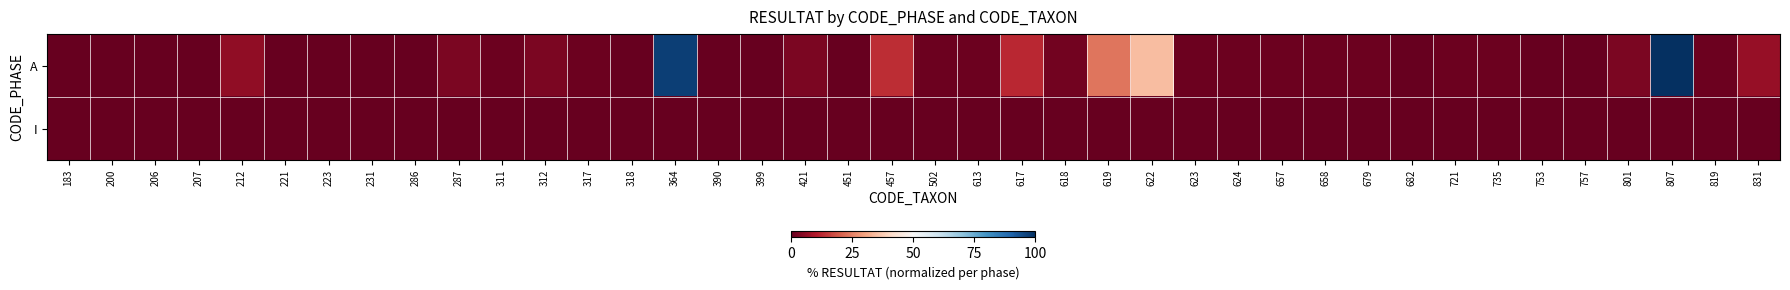

Reading left to right, extract all data points from this chart.

A: 183=0.0	200=0.0	206=0.0	207=0.0	212=5.6	221=0.0	223=0.0	231=0.0	286=0.0	287=2.8	311=0.9	312=2.8	317=0.9	318=0.0	364=97.2	390=0.0	399=0.0	421=2.8	451=0.0	457=13.1	502=0.9	613=0.9	617=12.1	618=1.9	619=23.4	622=34.6	623=0.9	624=0.9	657=0.9	658=0.9	679=0.9	682=0.0	721=0.9	735=0.9	753=0.0	757=0.0	801=2.8	807=100.0	819=0.9	831=6.5
I: 183=0.0	200=0.0	206=0.0	207=0.0	212=0.0	221=0.0	223=0.0	231=0.0	286=0.0	287=0.0	311=0.0	312=0.0	317=0.0	318=0.0	364=0.0	390=0.0	399=0.0	421=0.0	451=0.0	457=0.0	502=0.0	613=0.0	617=0.0	618=0.0	619=0.0	622=0.0	623=0.0	624=0.0	657=0.0	658=0.0	679=0.0	682=0.0	721=0.0	735=0.0	753=0.0	757=0.0	801=0.0	807=0.0	819=0.0	831=0.0